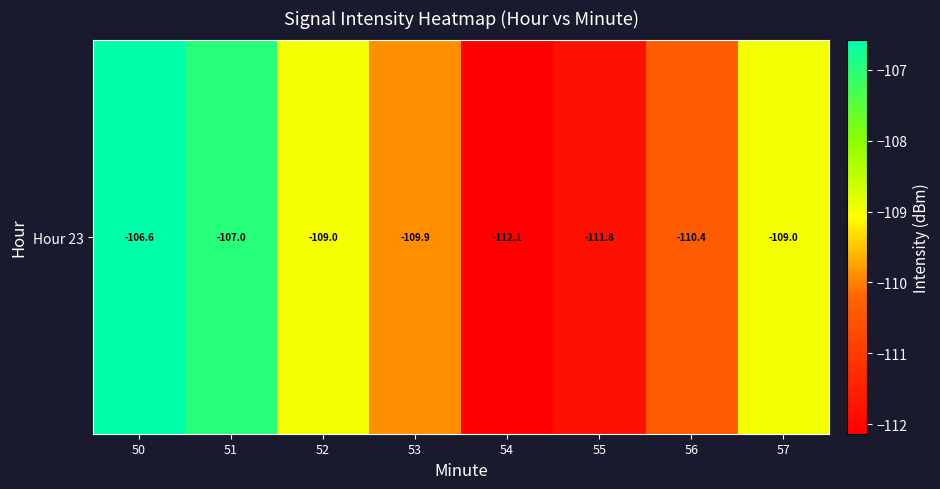

Read the value at 52.

-109.0